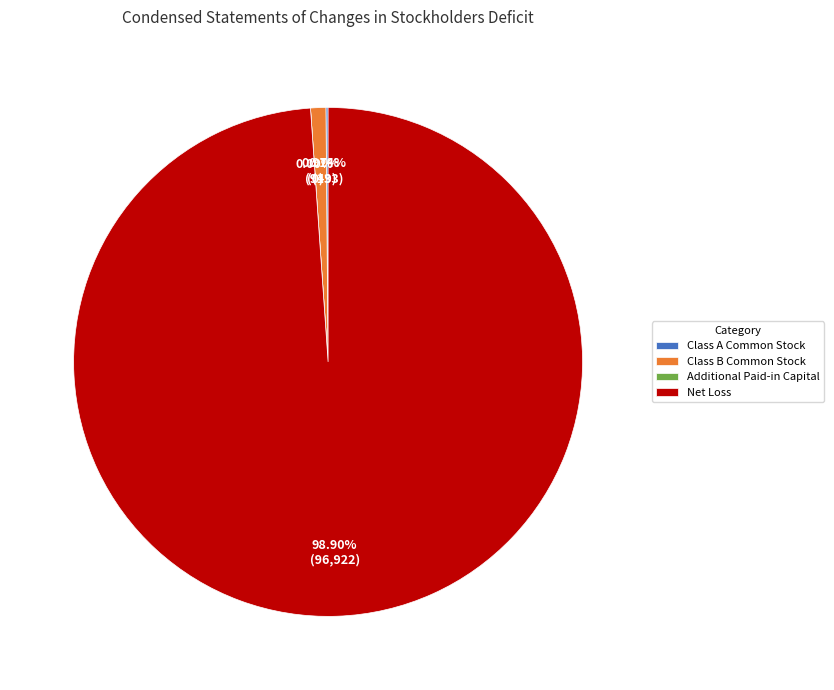

Between Net Loss and Additional Paid-in Capital, which is larger?

Net Loss